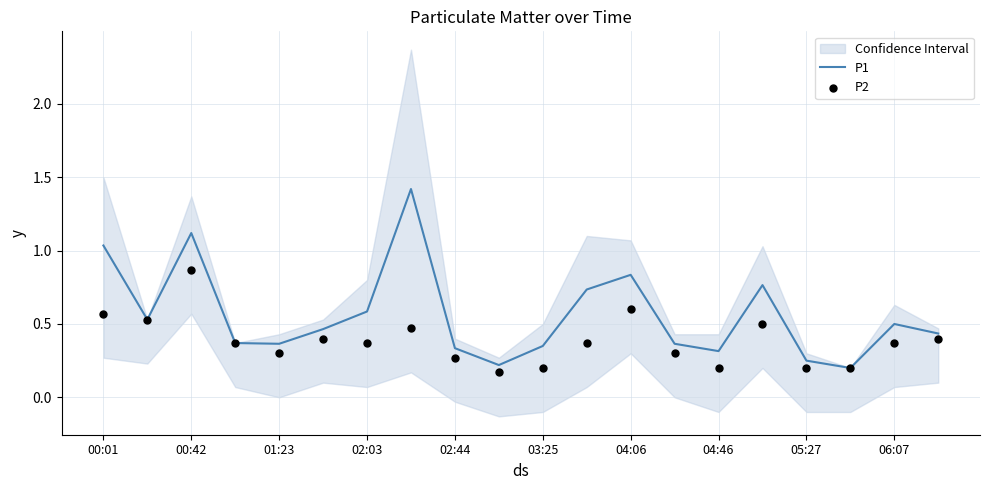

What are all the series names shown in the legend?

P1, P2